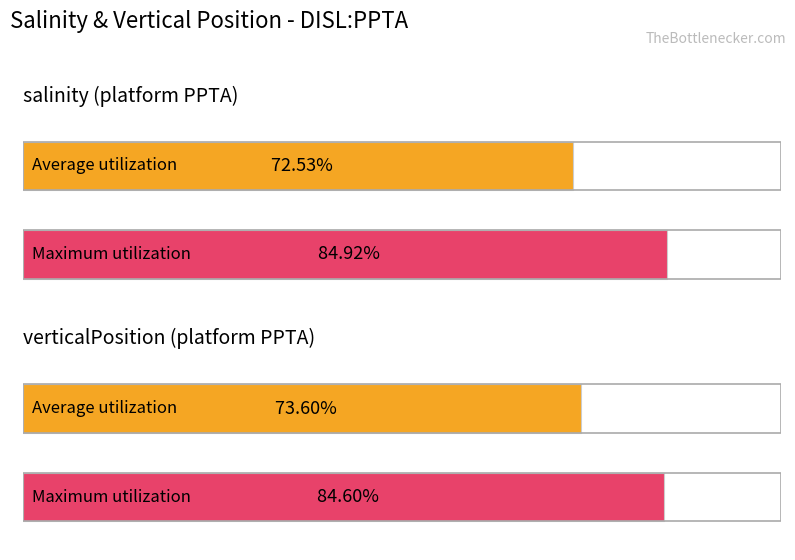

At which category is the sum across all series the highest?

verticalPosition (platform PPTA)